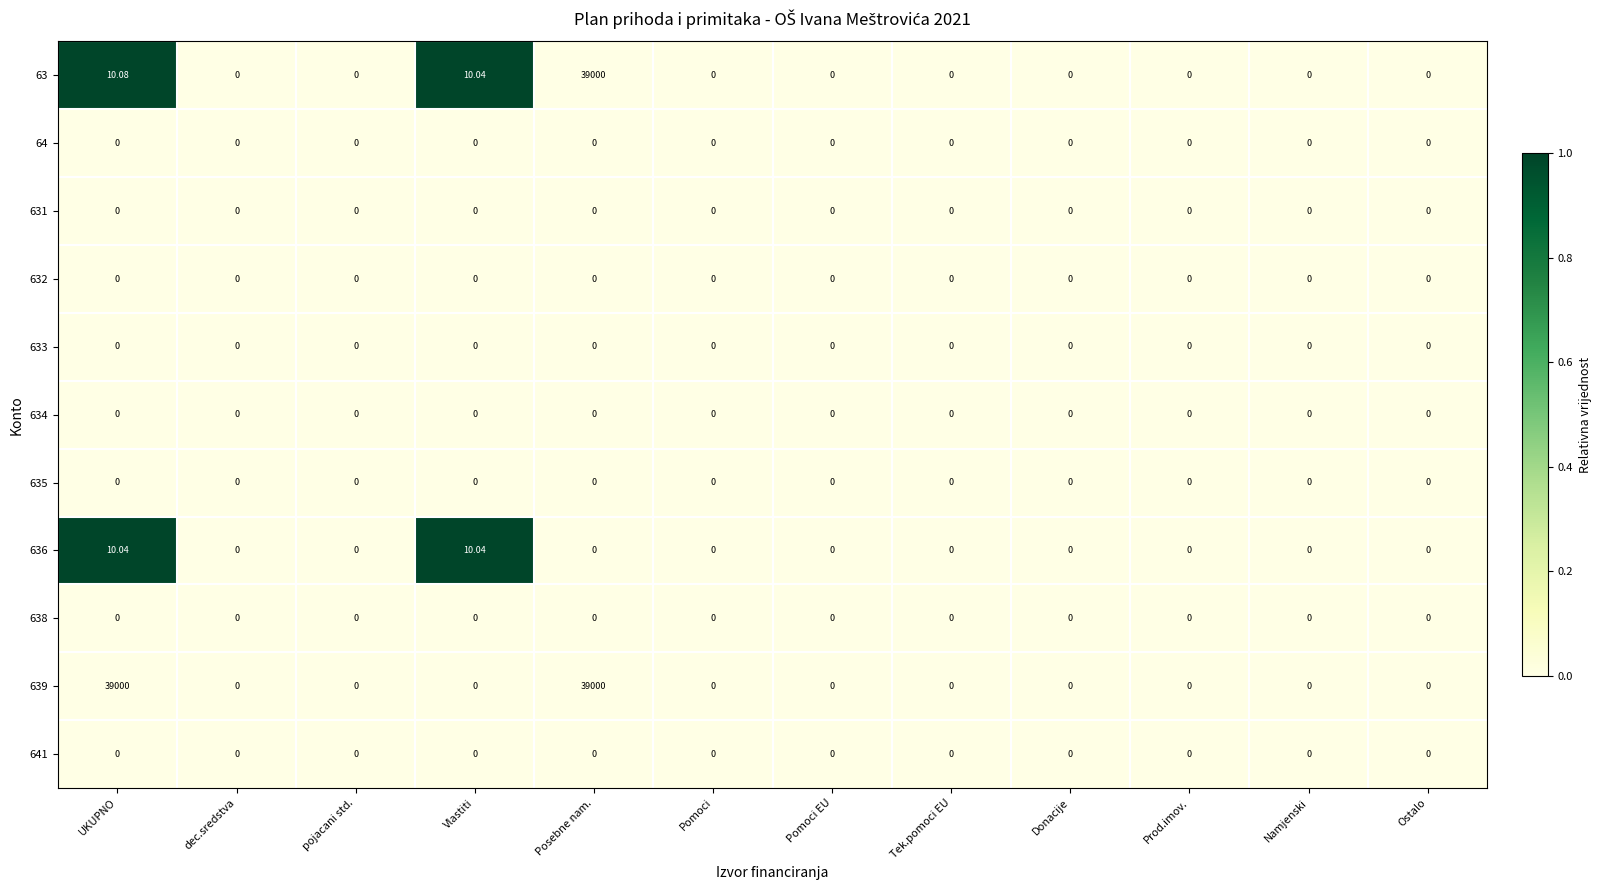

At which category is the sum across all series the highest?

Posebne nam.